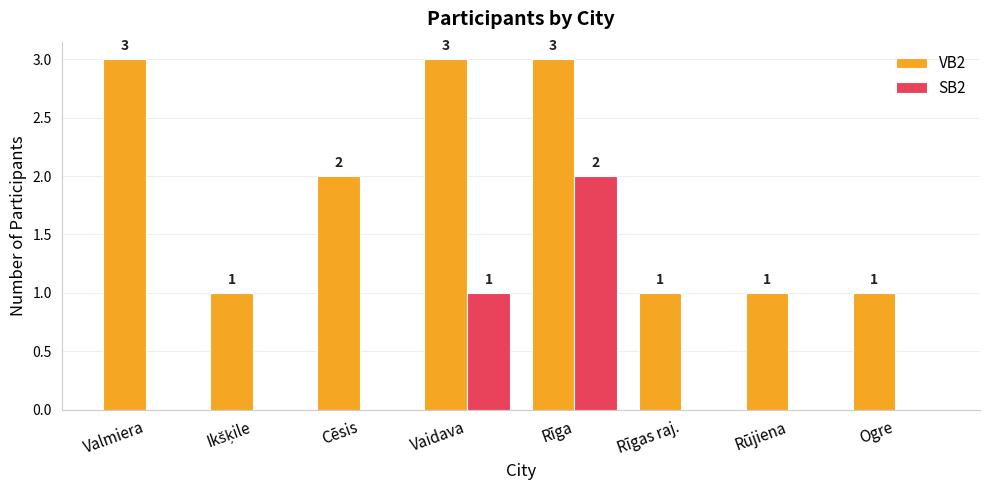

What is the sum of the VB2 values at Vaidava and Valmiera?

6